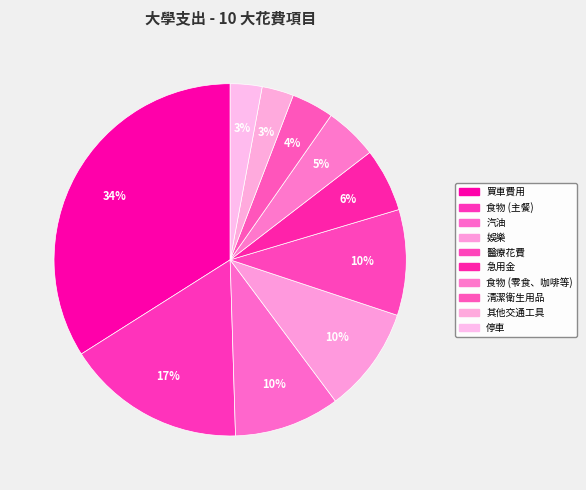

What is the smallest slice in the pie chart?

其他交通工具